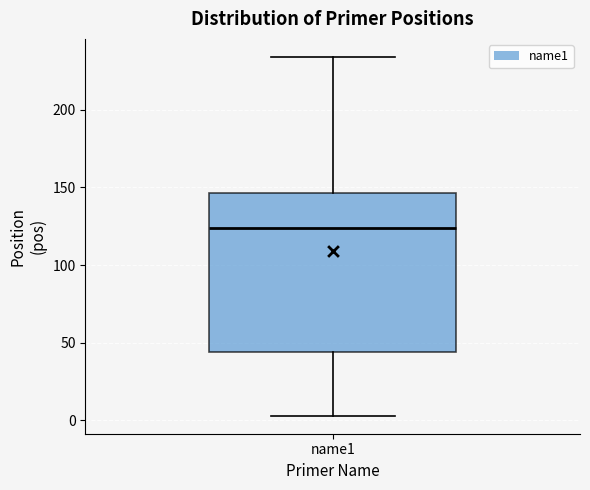

Transcribe this box plot: give where the median line is, the range the box spans, and where the two whiskers end, as read against the y-axis. The values are not printed on the chart, so give them approximately, as read against the axis.

median 125, box 45 to 145, whiskers 5 to 235